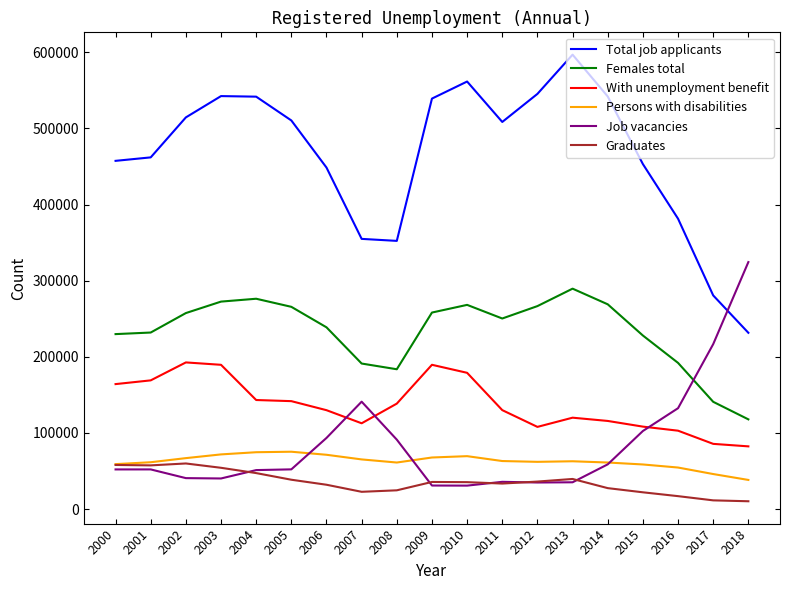

The value of With unemployment benefit at 2013 is 120030. True or false?

True